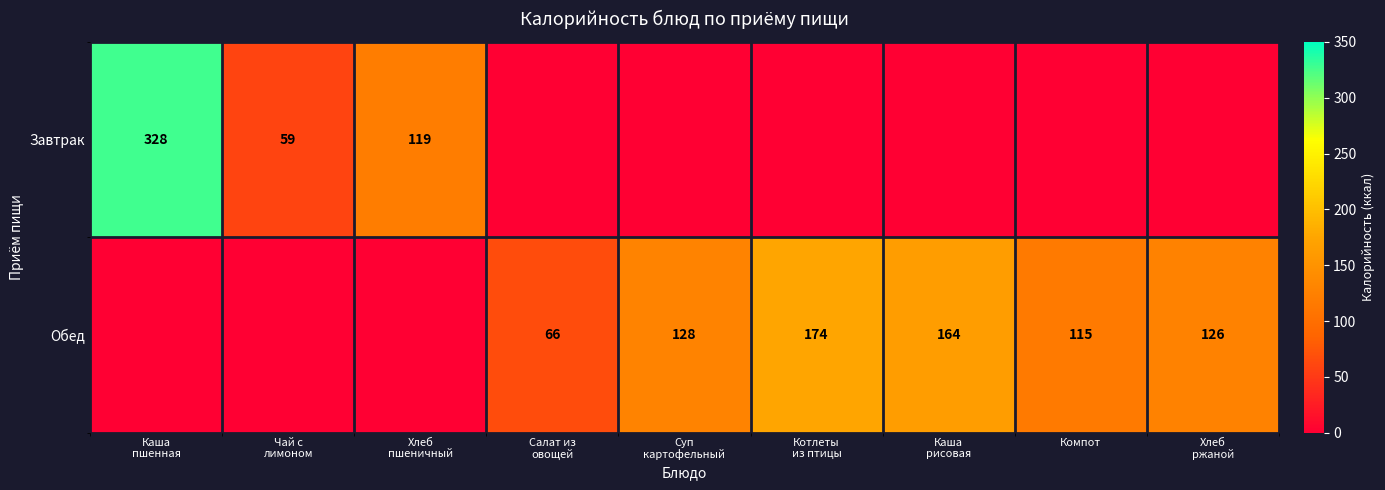

Rank the series by their average value, from highest to lowest.

Обед, Завтрак